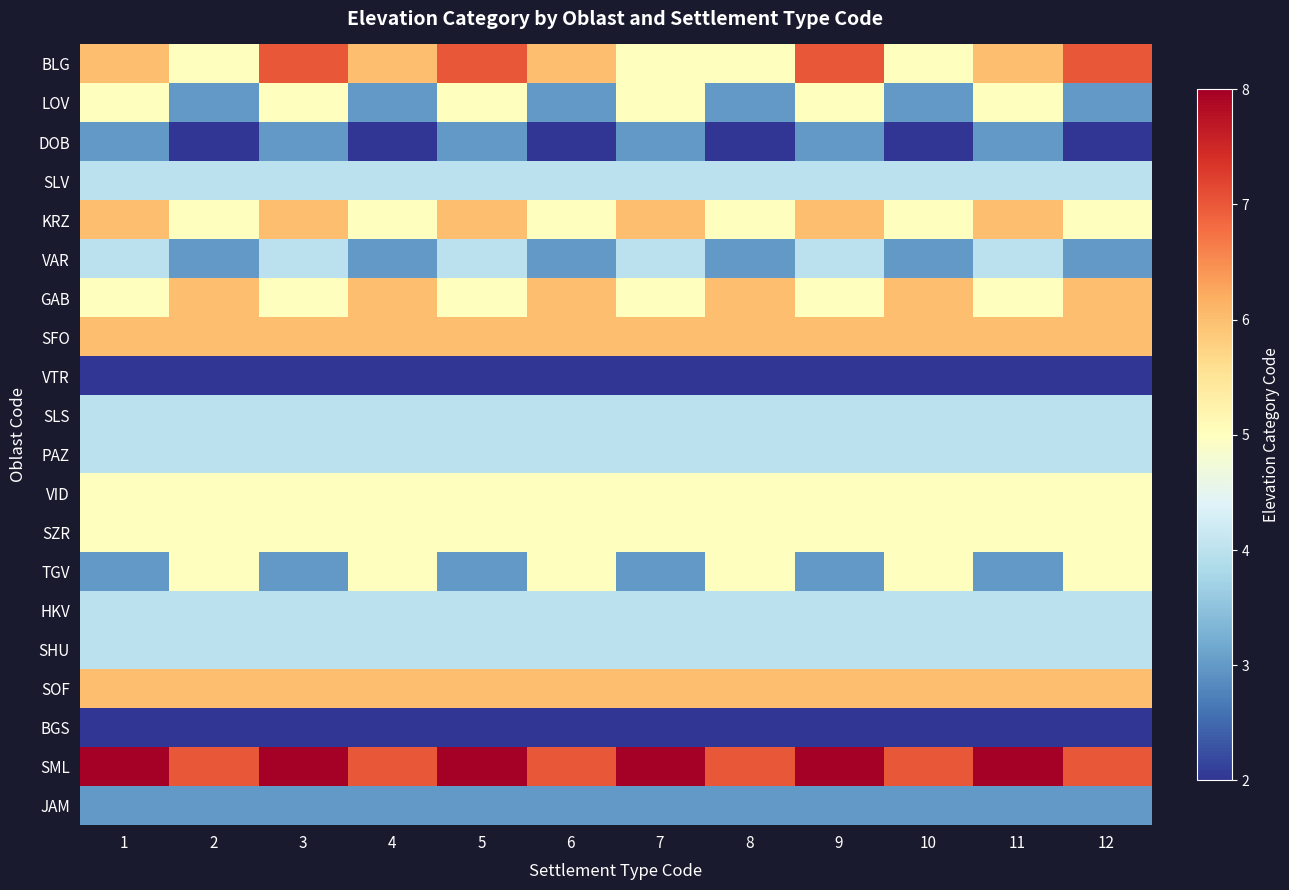

Between 9 and 10, which series saw the biggest shift?

BLG